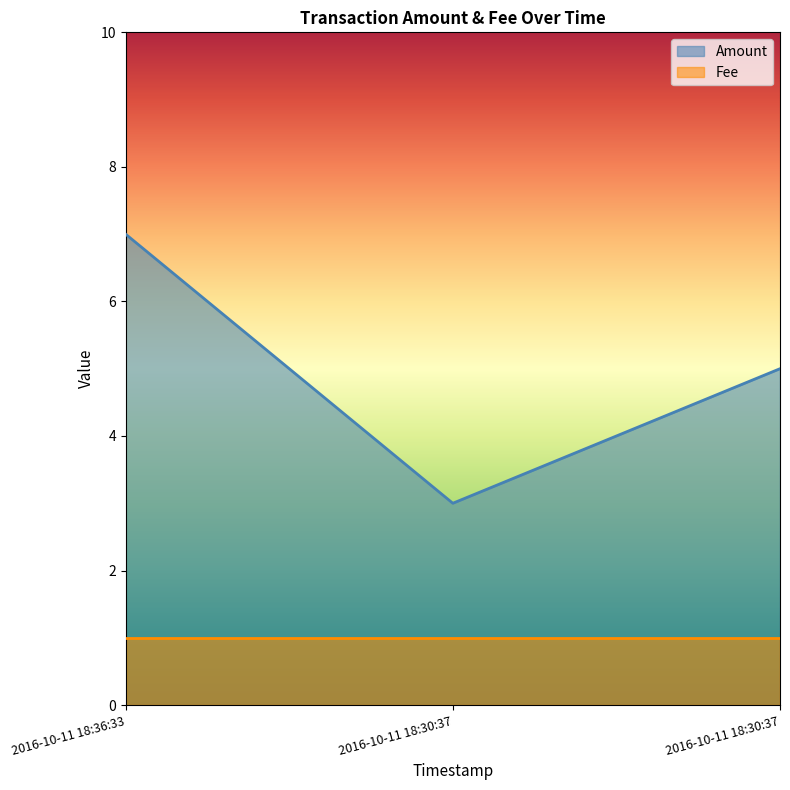

What is the minimum value shown in the chart?

1